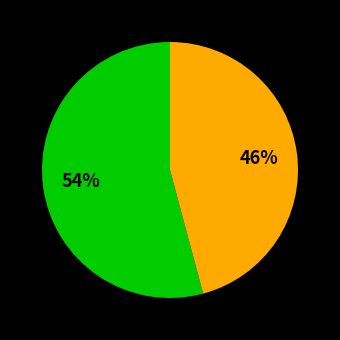

Does any single category account for the majority?

Yes